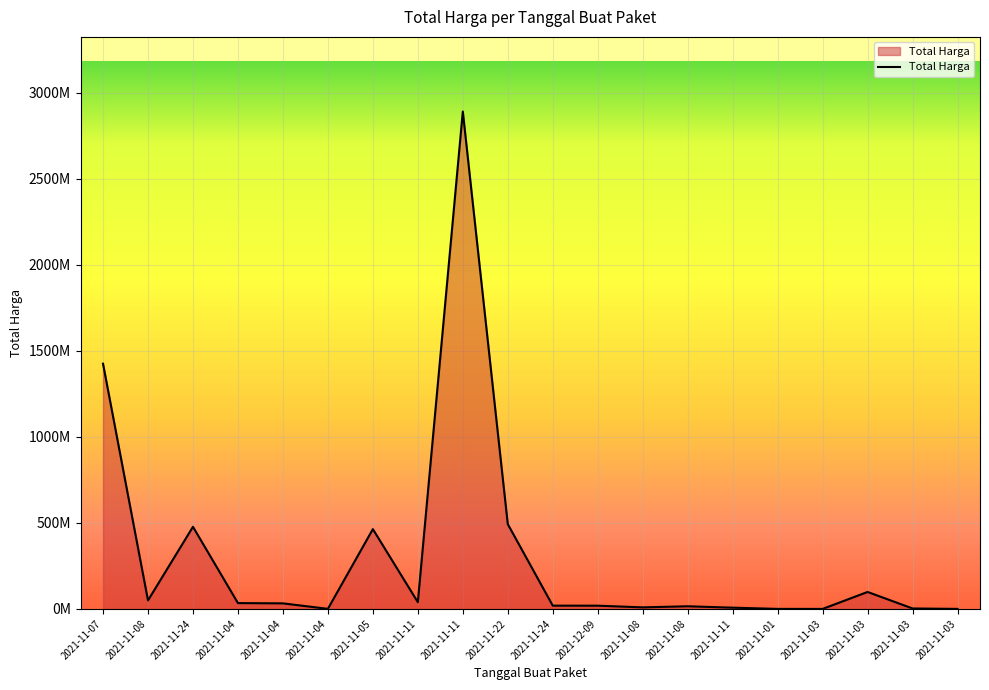

Does the chart display data point markers on the line(s)?

No